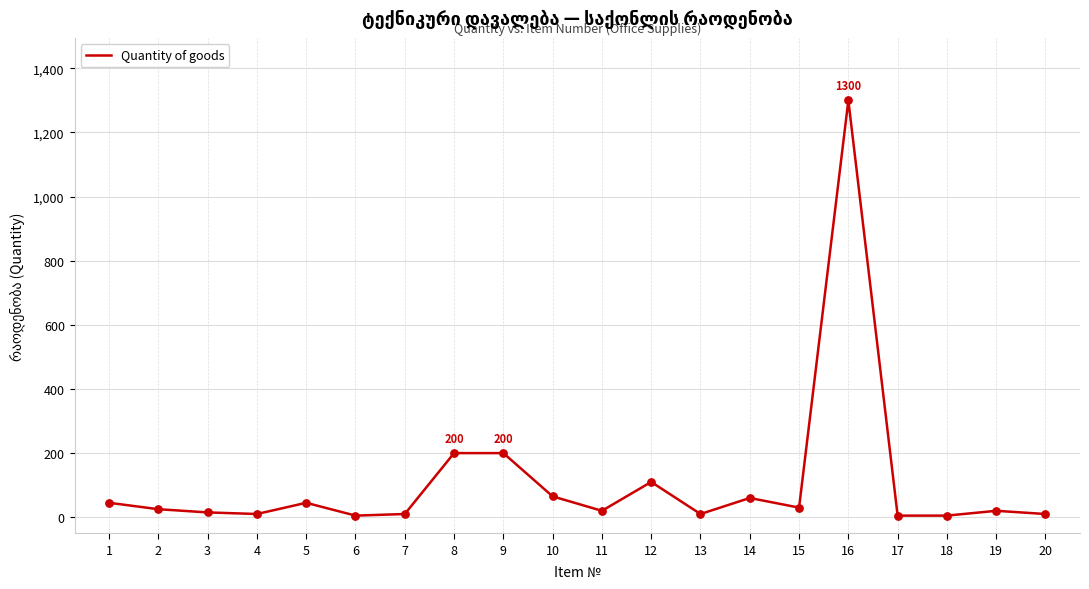

What is the change in value from 4 to 16?

+1290